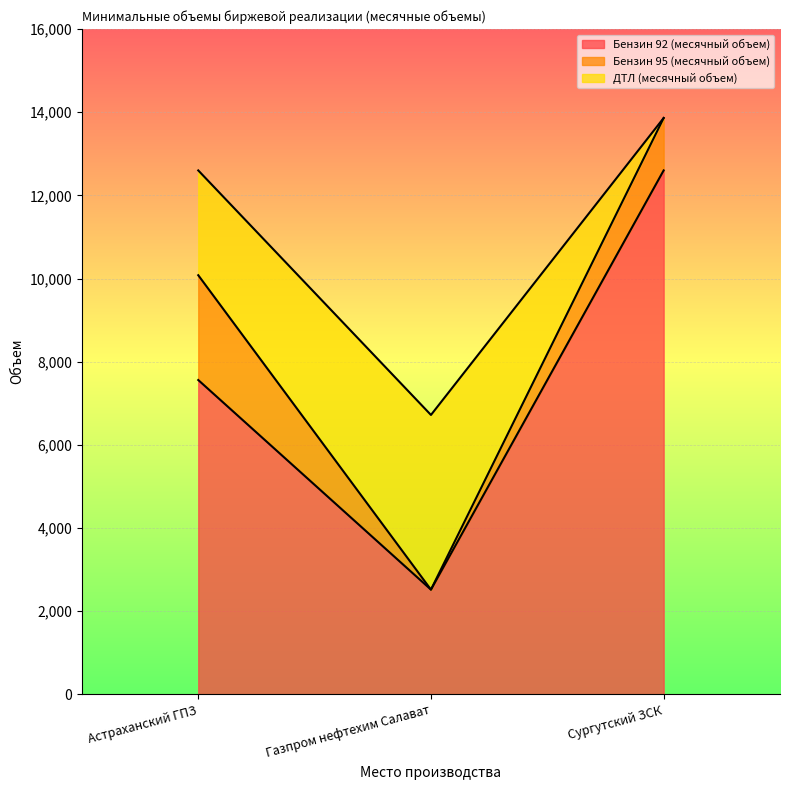

What is the highest value of the Бензин 95 (месячный объем) series?

2520